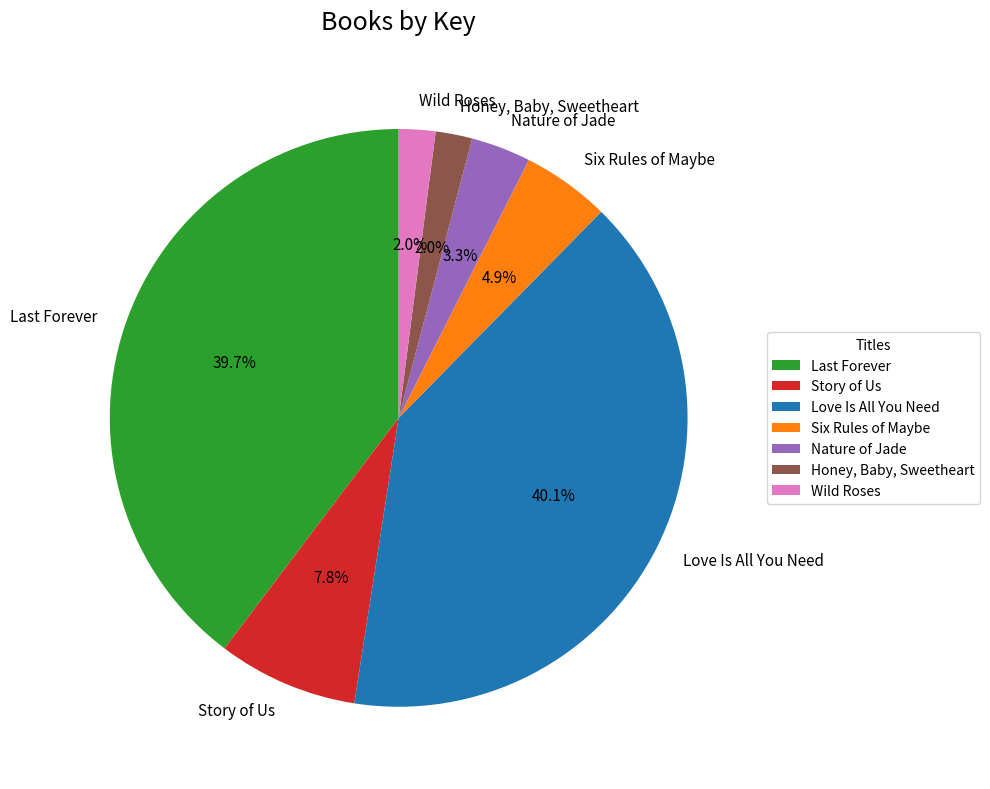

True or false: Story of Us accounts for 22% of the total.

False